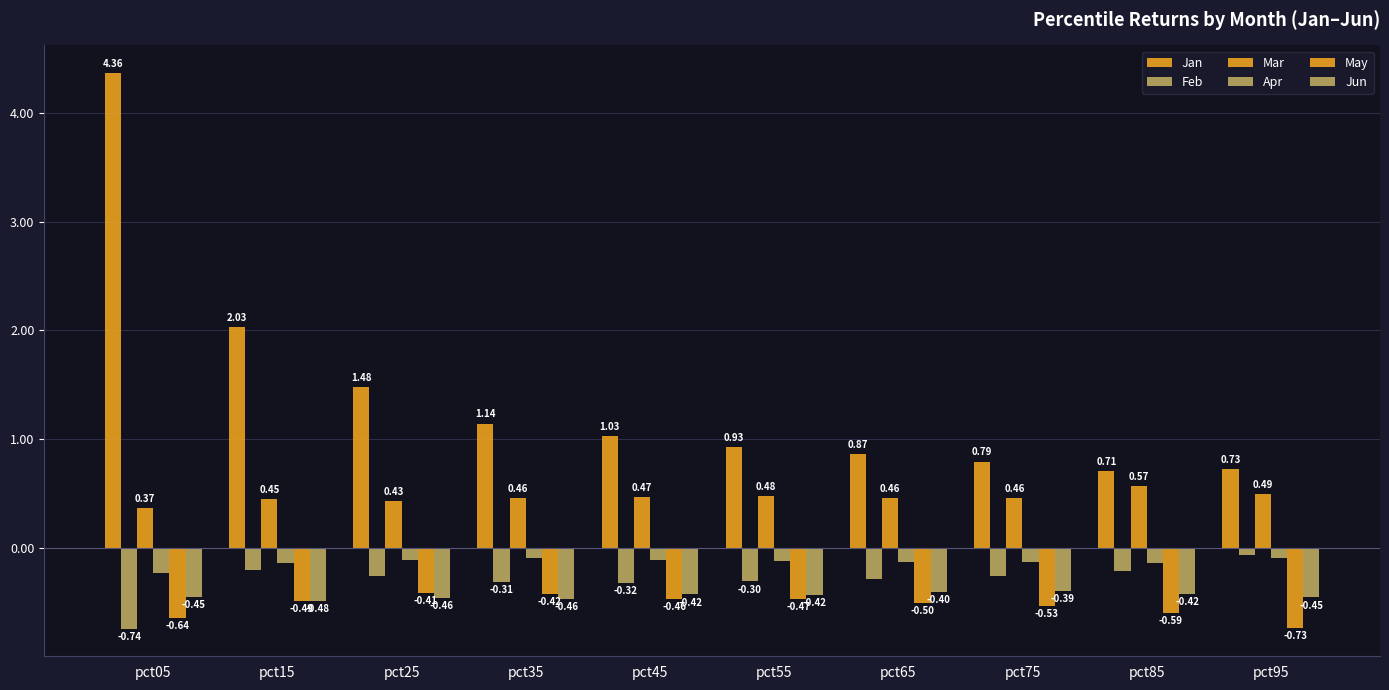

How many categories are shown in the chart?

10